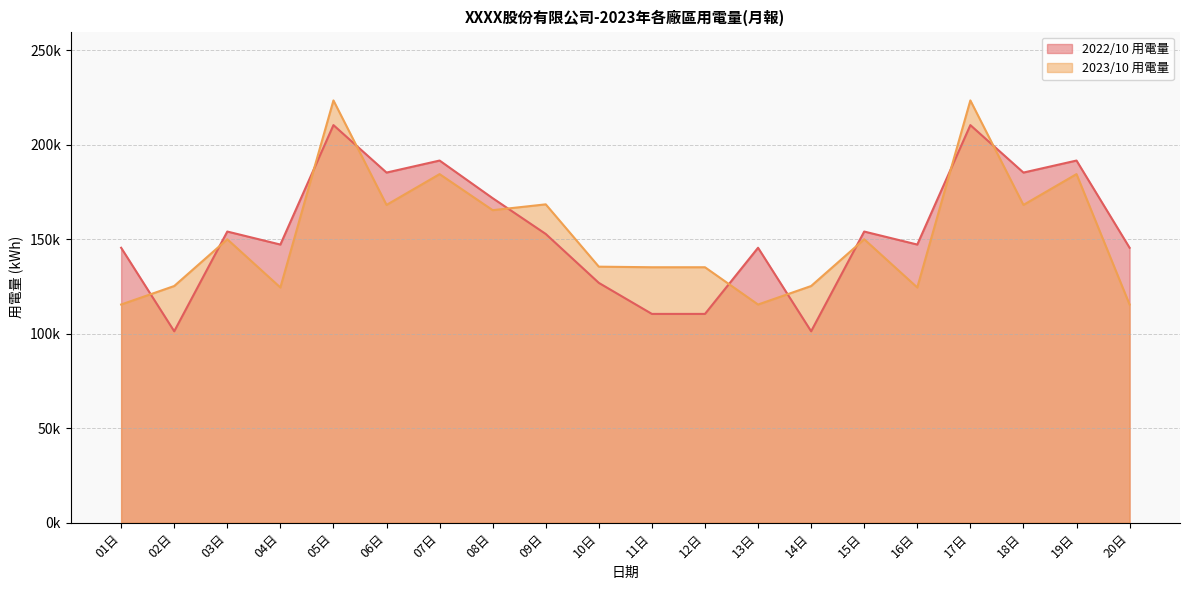

Is it true that 2023/10 用電量 equals 184541.0 at 07日?

True